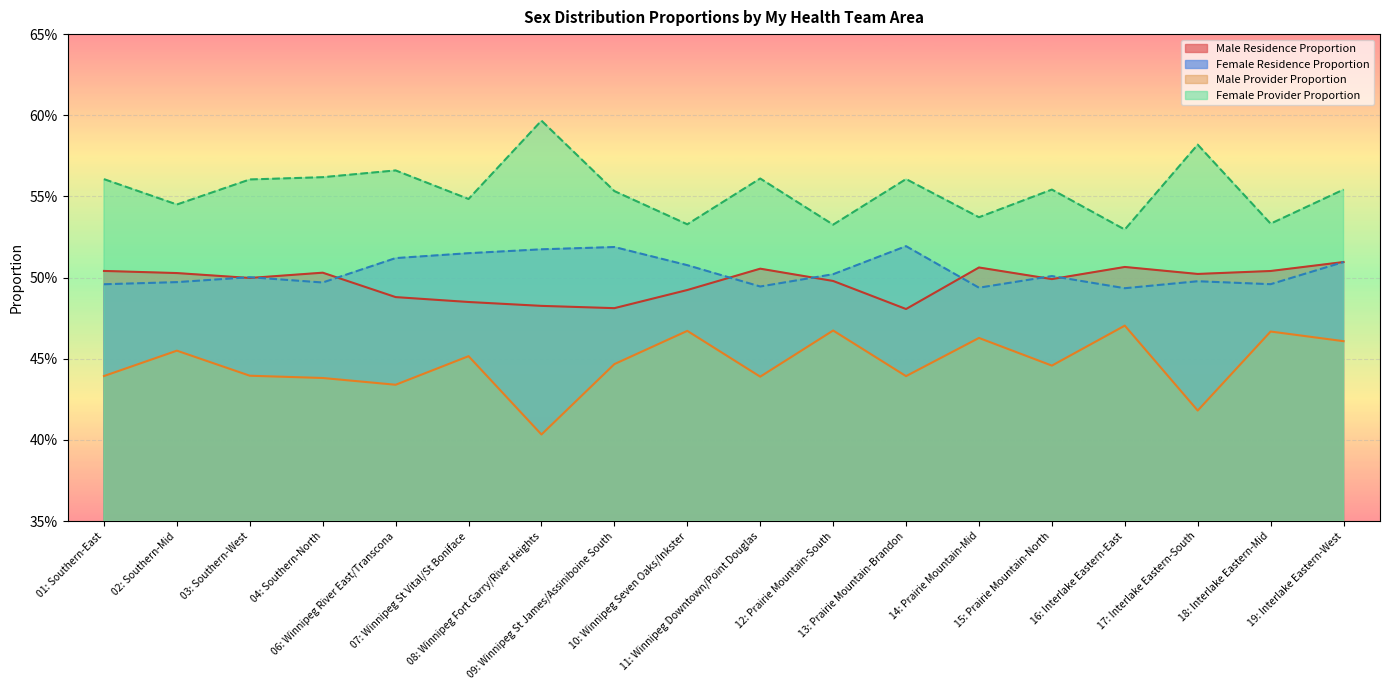

What is the sum of all Female Residence Proportion values?

9.1